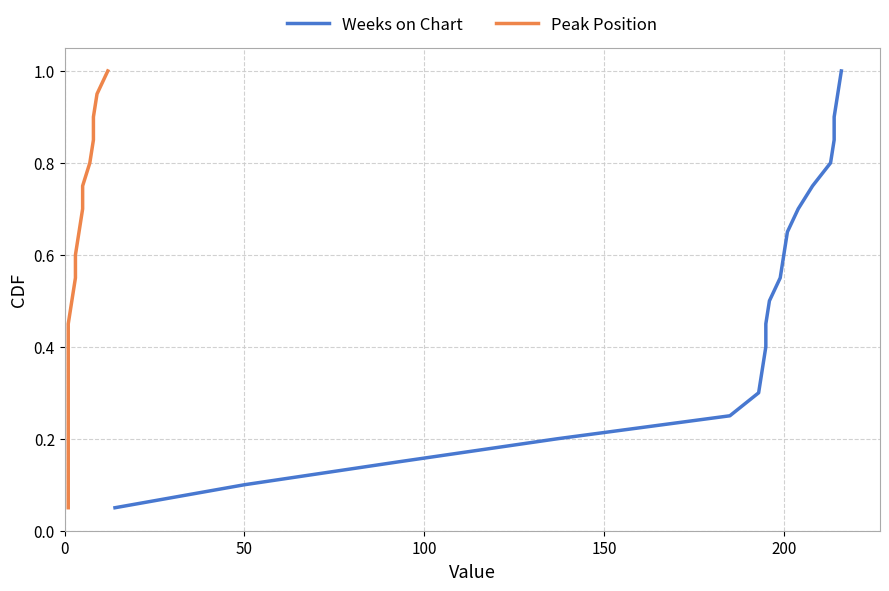

What is the average value of the Peak Position series?

0.5